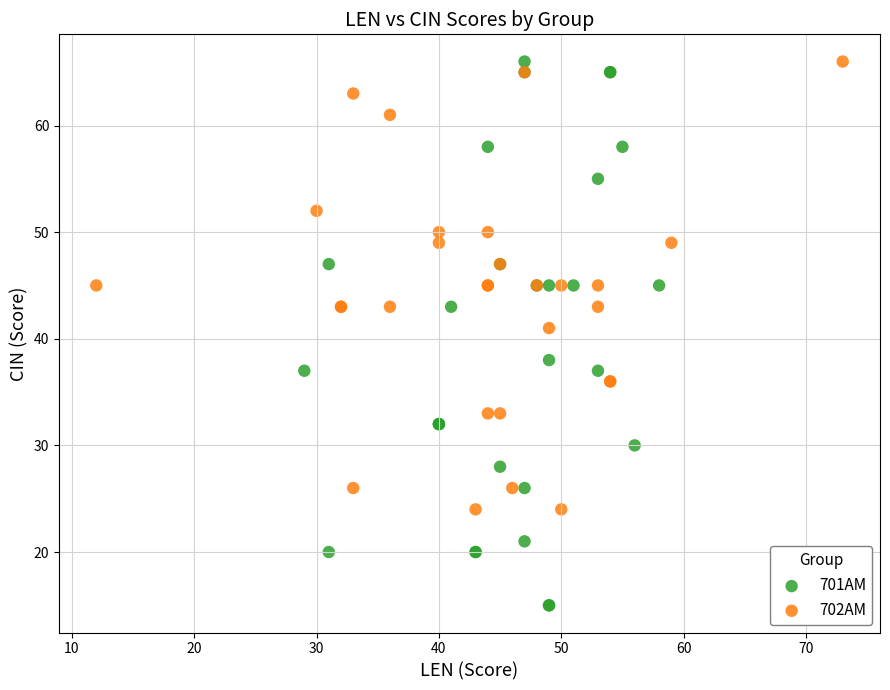

Which series contains the lowest Y value?

701AM